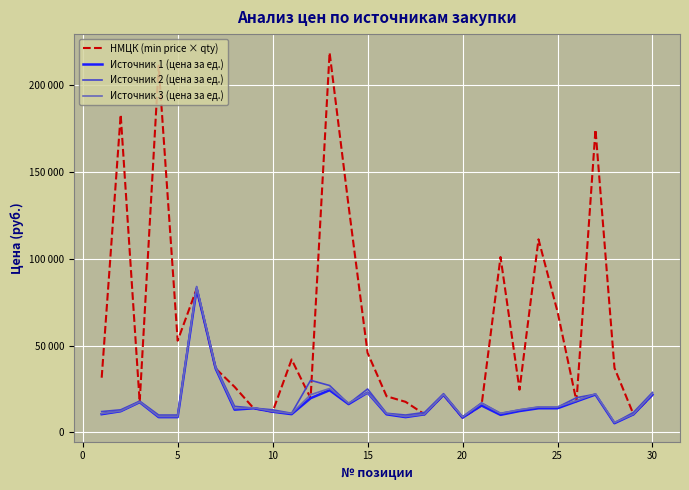

True or false: НМЦК (min price × qty) and Источник 2 (цена за ед.) intersect in this chart.

True